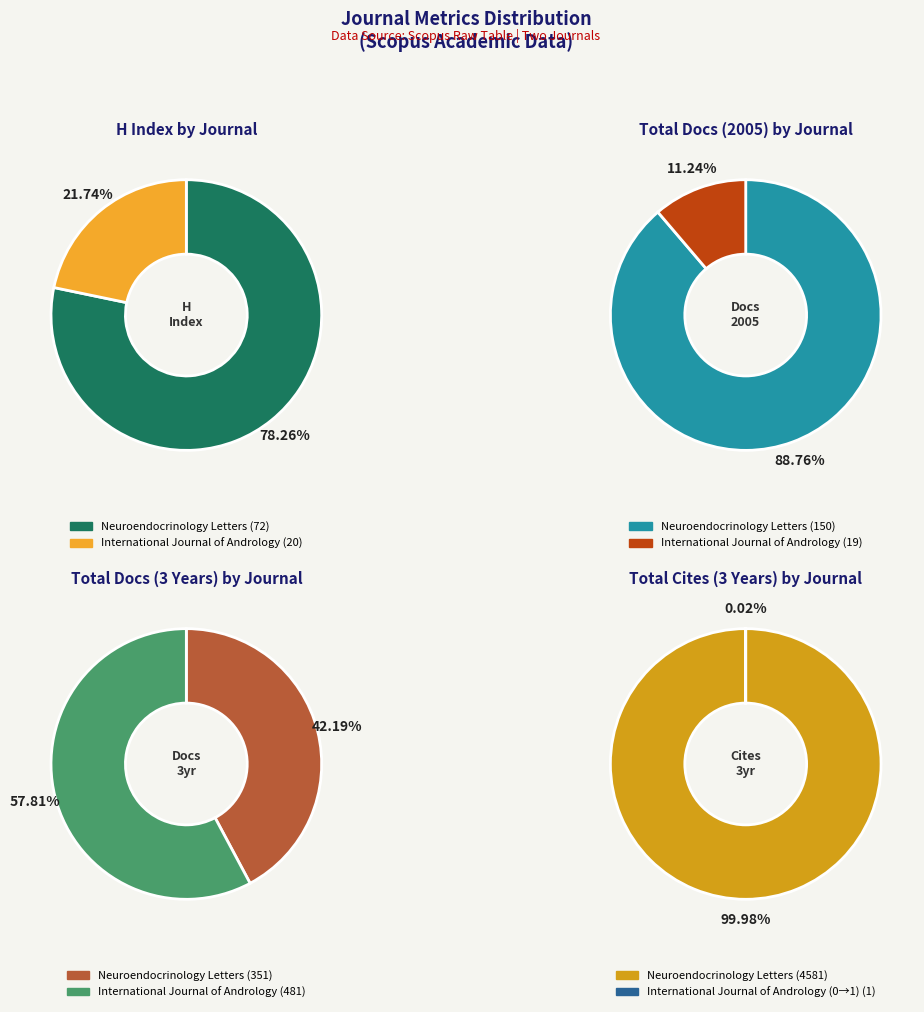

What percentage is NOT represented by Neuroendocrinology Letters?

21.7%